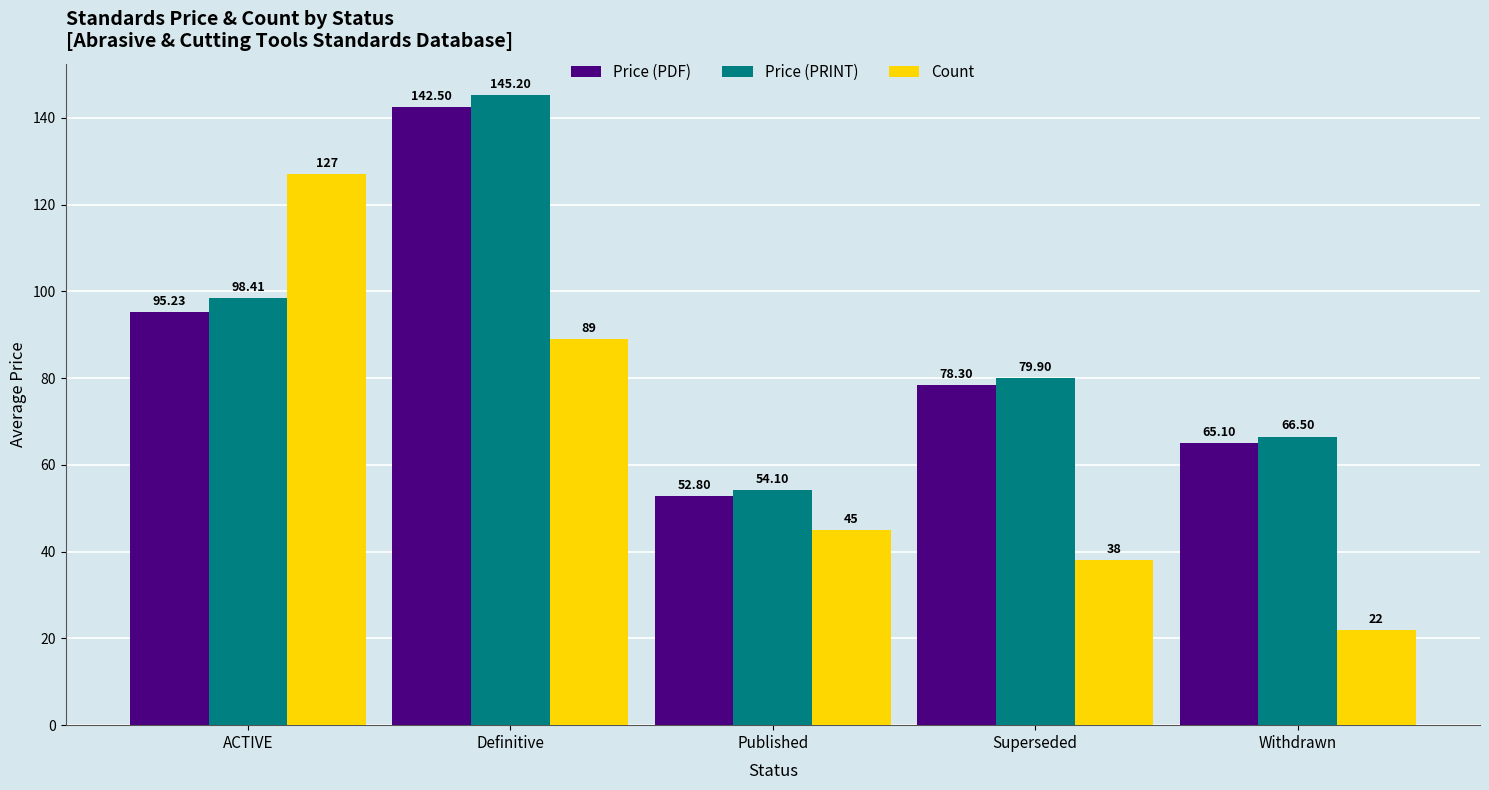

What value does the Count series have at ACTIVE?

127.0